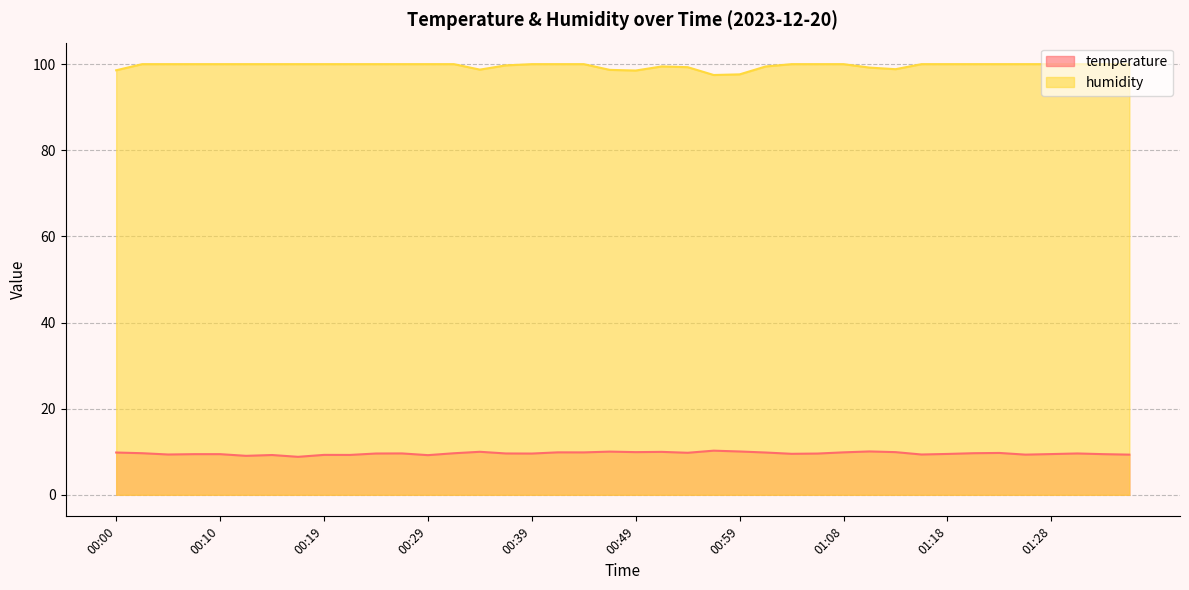

How many interior local peaks does the temperature series have?

11